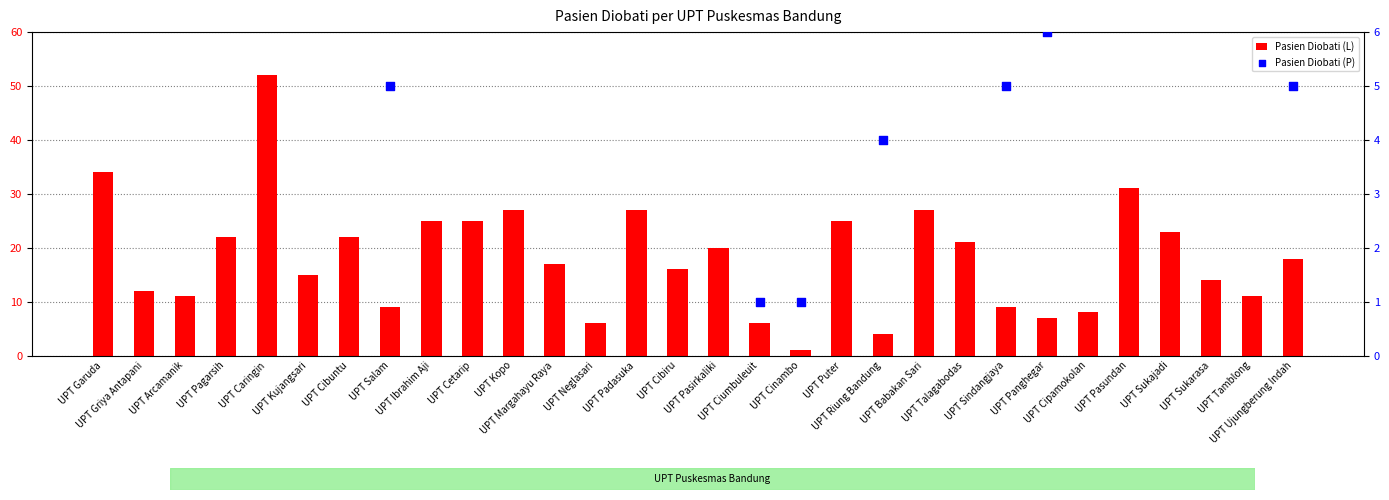

What is the total value across all series at UPT Garuda?

72